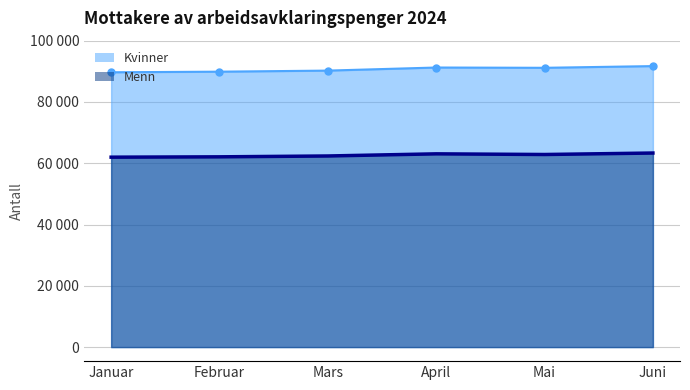

Which has a higher value, Juni or Januar?

Juni